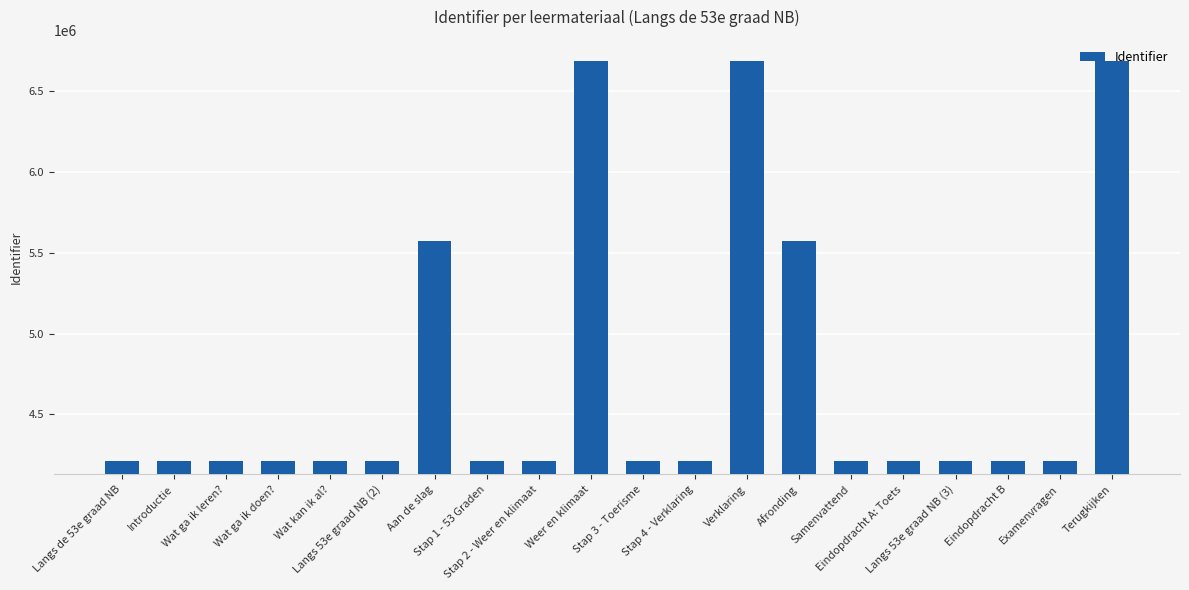

What is the greatest value displayed?

6685579